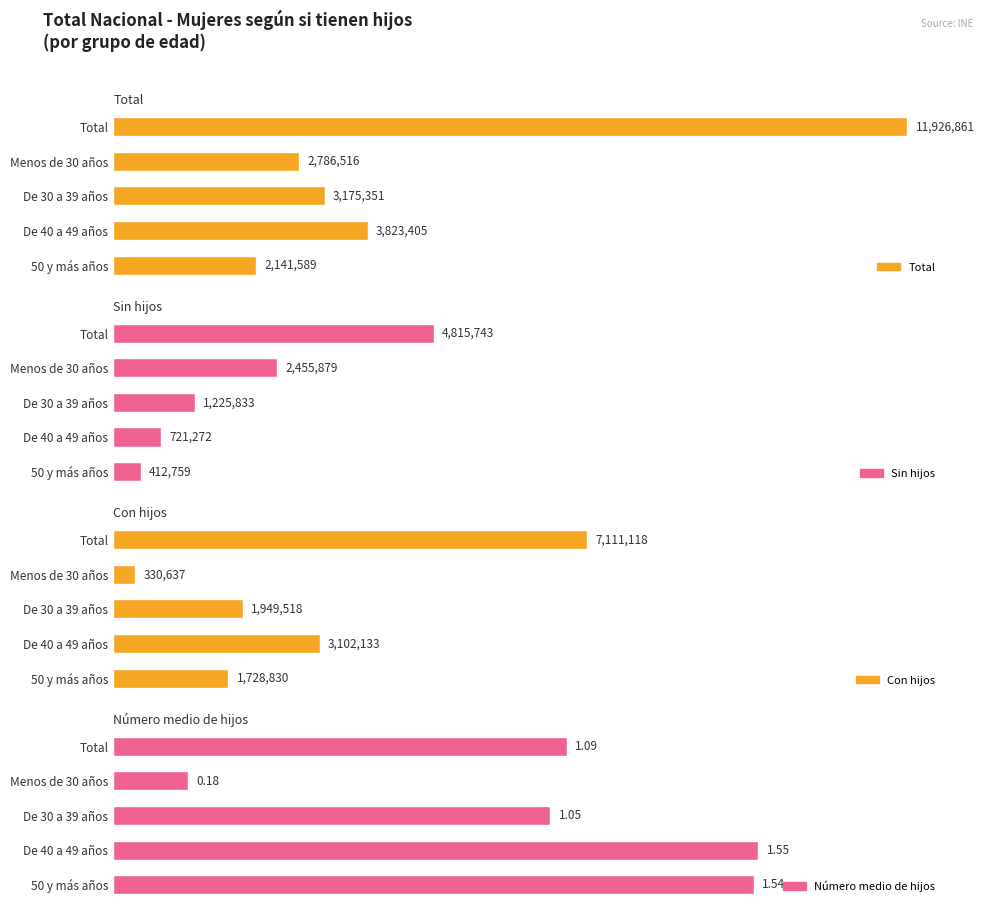

How many data points in Total are above 3175351?

2